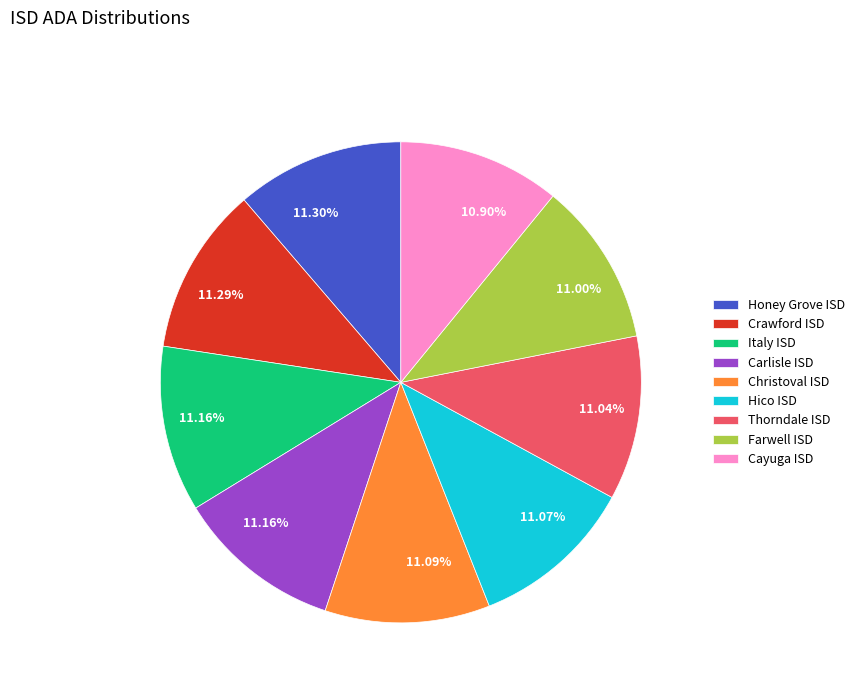

How many slices are in this pie chart?

9